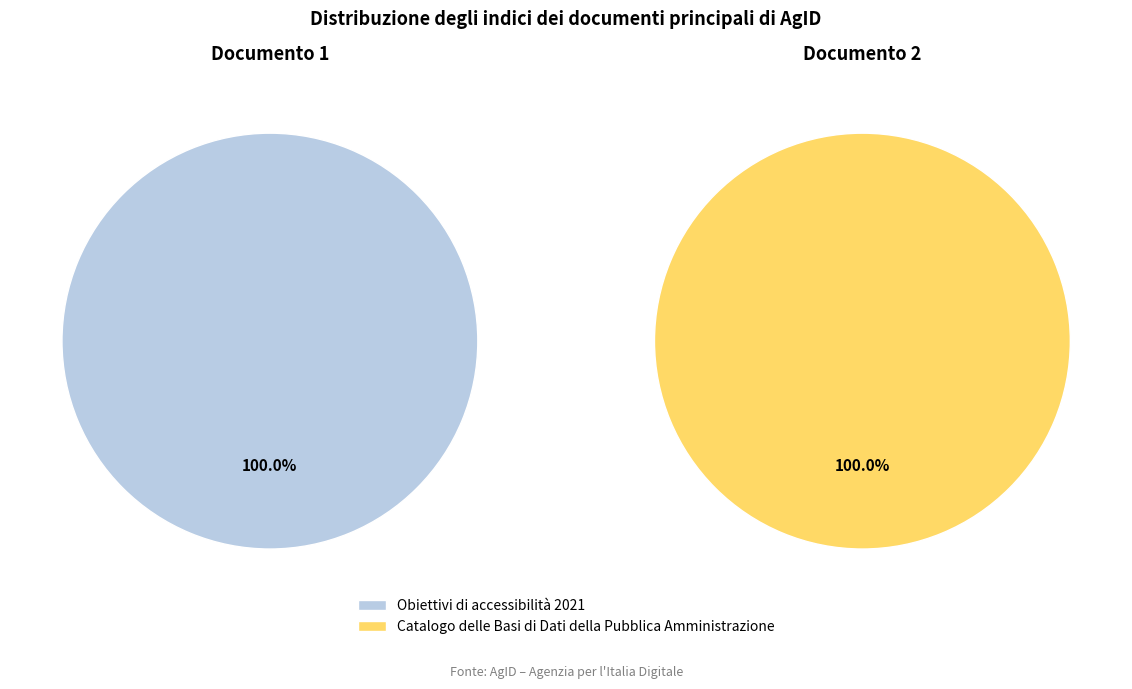

Is the sum of Obiettivi di accessibilità 2021 and Catalogo delle Basi di Dati della Pubblica Amministrazione greater than half?

Yes